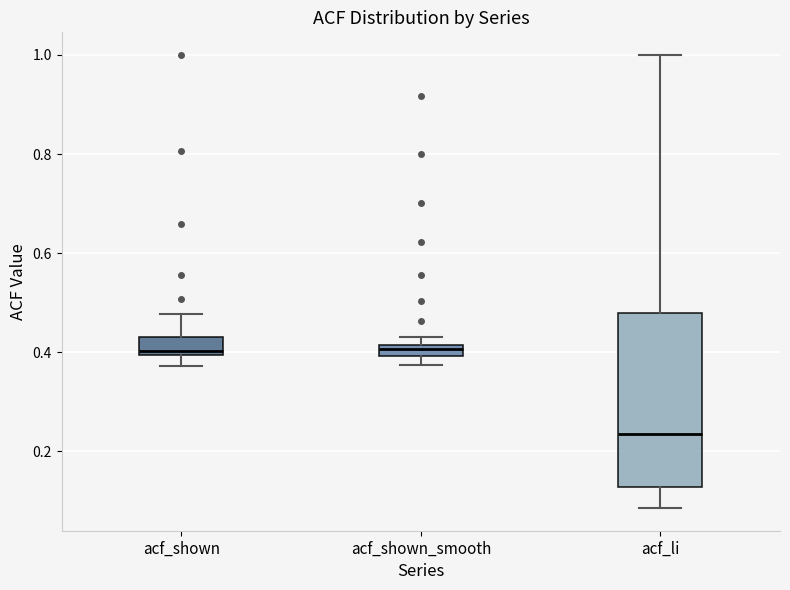

Comparing the boxes themselves (not the whiskers), which one is the tallest?

acf_li